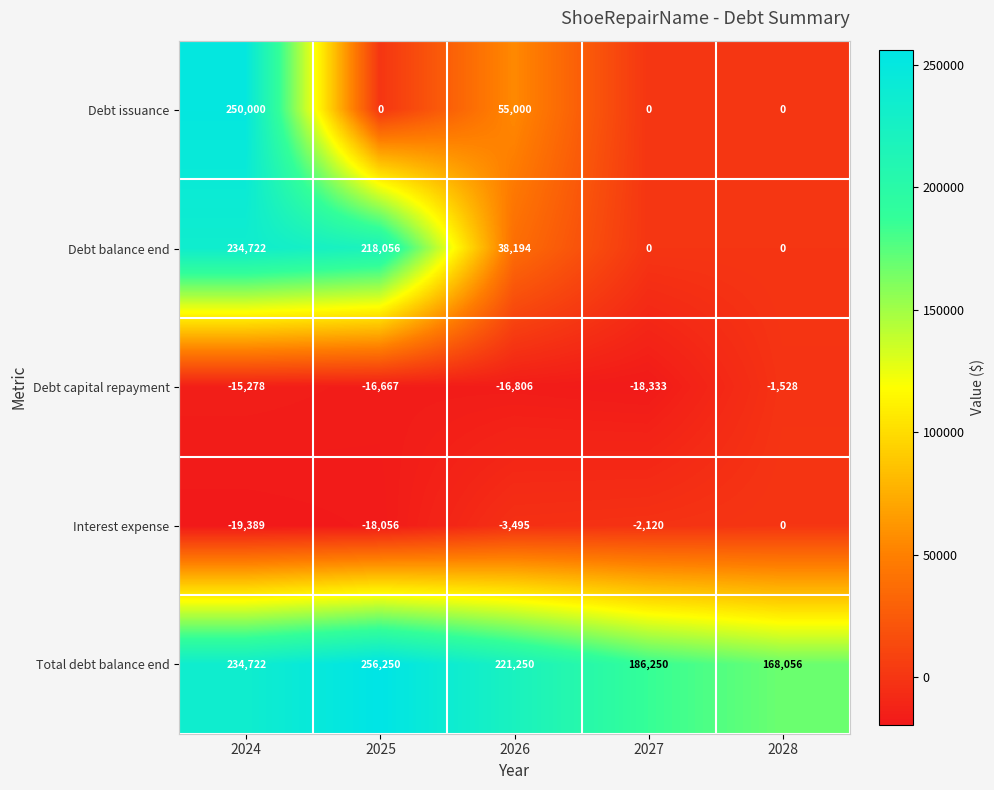

What is the sum of all Total debt balance end values?

1066528